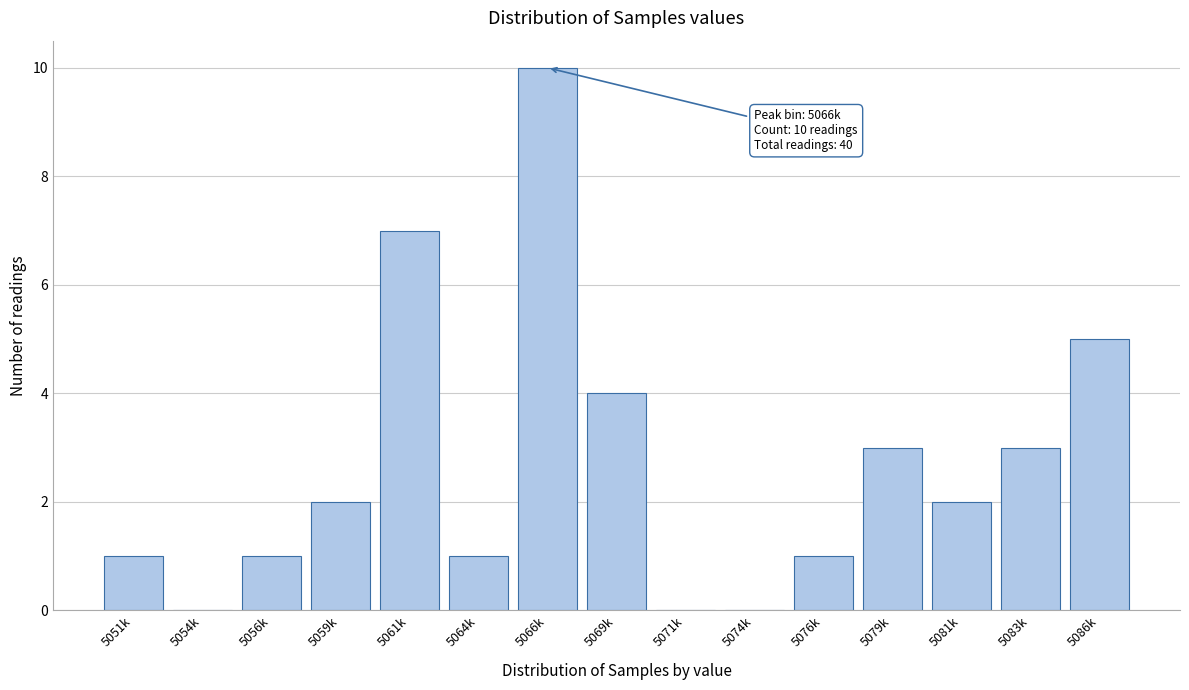

Reading left to right, transcribe all the data shown in this chart.

5051k=1	5054k=0	5056k=1	5059k=2	5061k=7	5064k=1	5066k=10	5069k=4	5071k=0	5074k=0	5076k=1	5079k=3	5081k=2	5083k=3	5086k=5